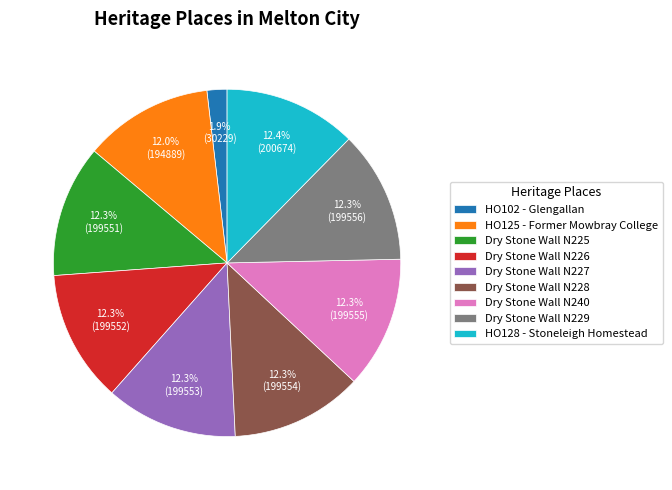

Combined, what portion of the pie is Dry Stone Wall N227 and Dry Stone Wall N225?

24.6%